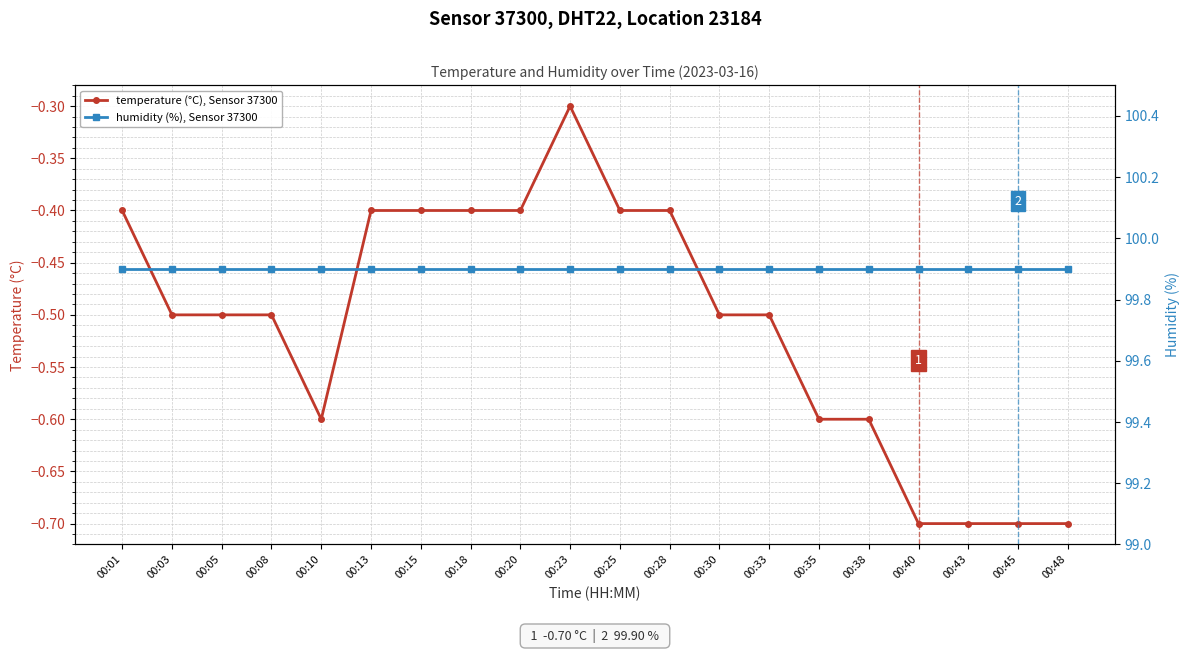

What is the maximum value for humidity (%), Sensor 37300?

99.9